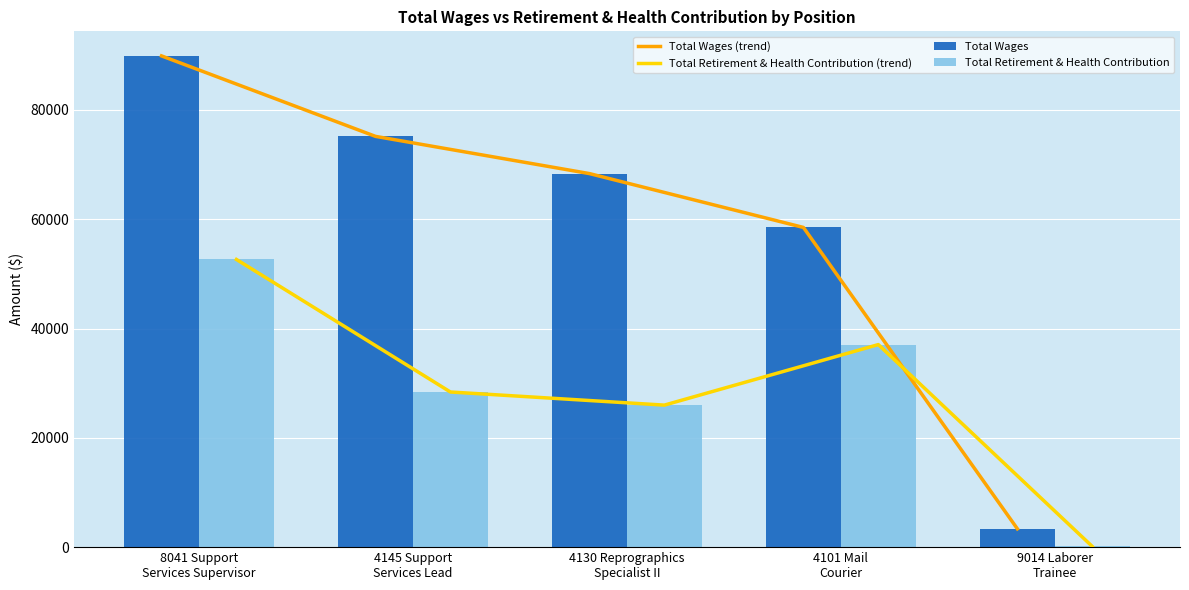

Is the value of Total Wages (trend) at 8041 Support
Services Supervisor greater than the value of Total Retirement & Health Contribution (trend) at 8041 Support
Services Supervisor?

Yes